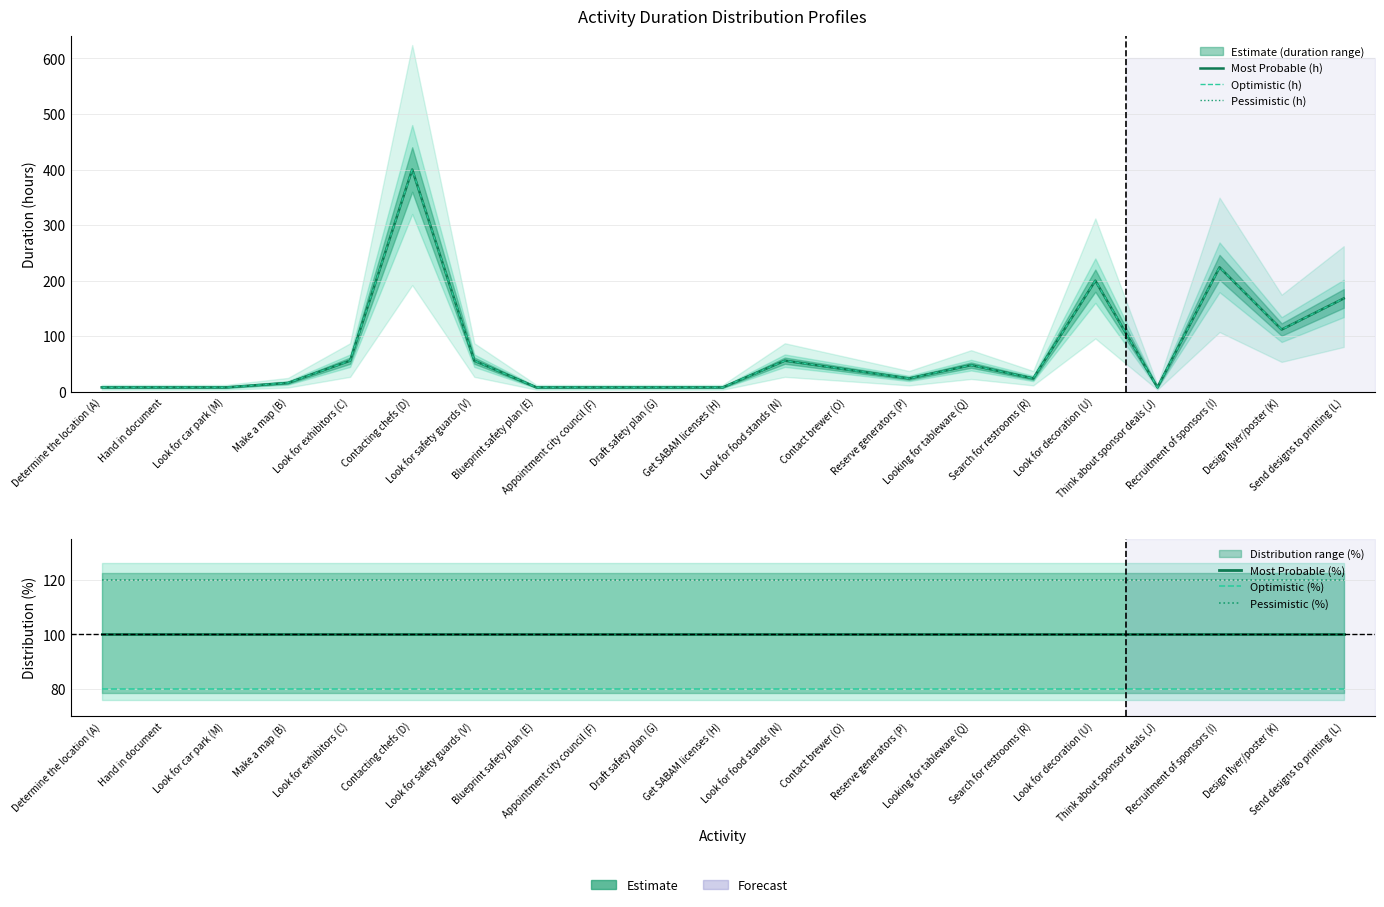

The value of Optimistic (h) at Hand in document is 2. True or false?

False